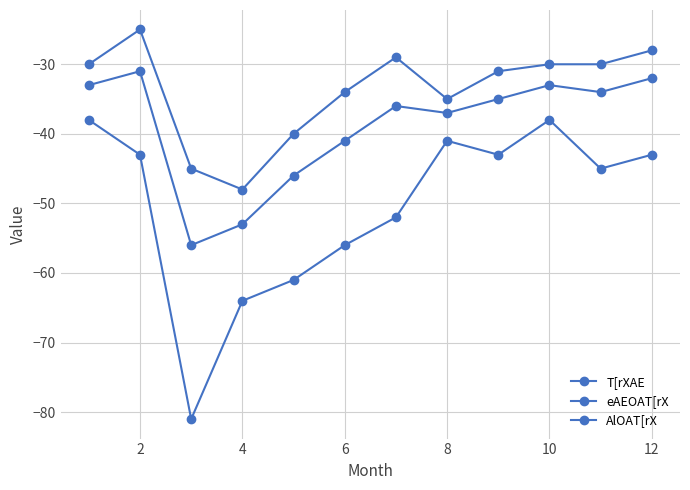

Is this an area chart (filled region under the line)?

No